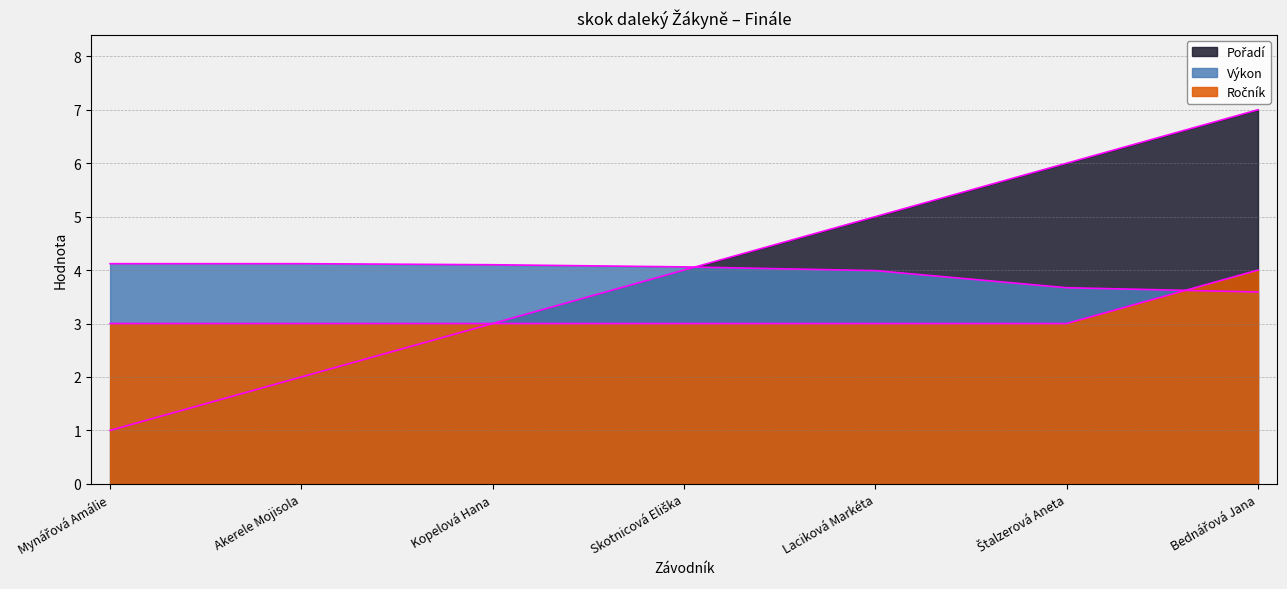

Reading right to left, list all the values displayed in this chart.

Pořadí: 7.0	6.0	5.0	4.0	3.0	2.0	1.0
Výkon: 3.6	3.7	4.0	4.1	4.1	4.1	4.1
Ročník: 4.0	3.0	3.0	3.0	3.0	3.0	3.0